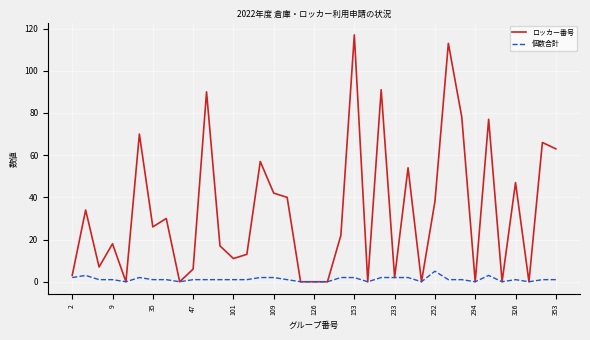

List the series in order of their peak value, highest first.

ロッカー番号, 個数合計